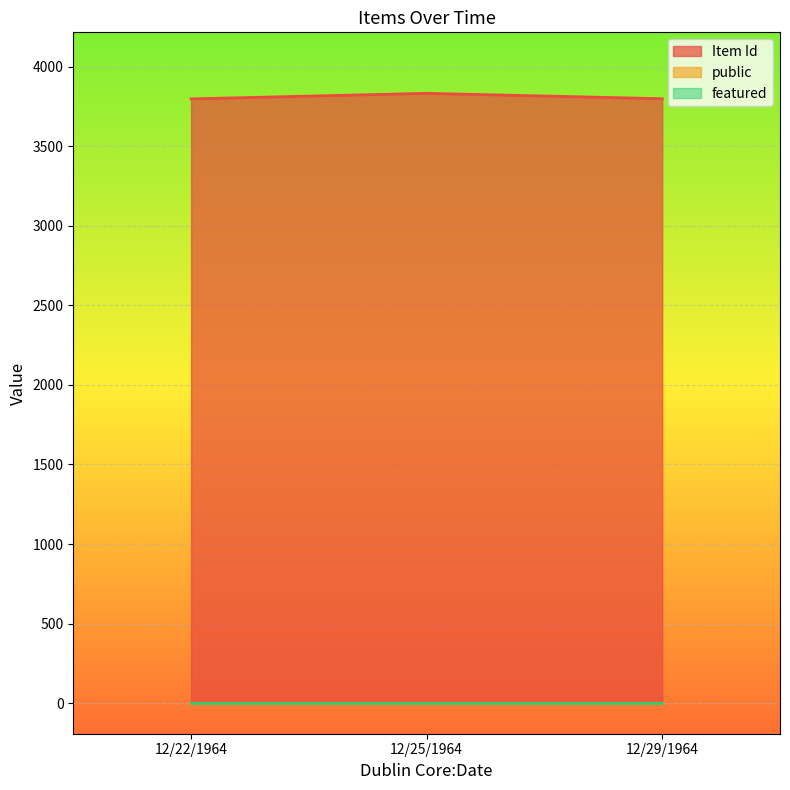

What is the spread (max minus min) of values at 12/22/1964?

3797